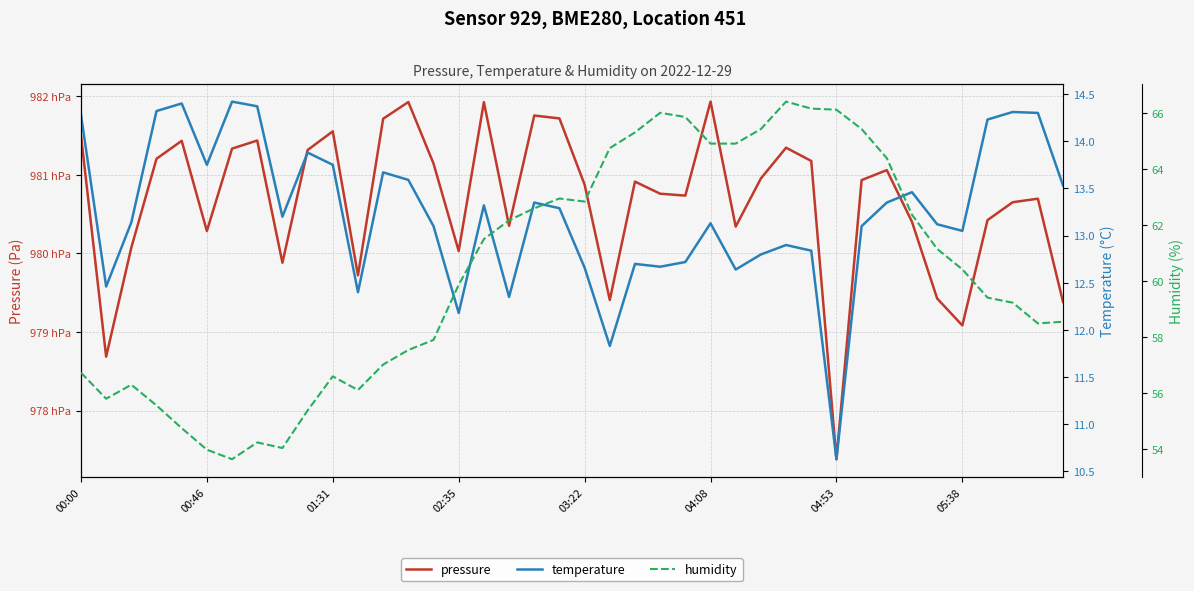

What is the minimum value for pressure?

97738.2